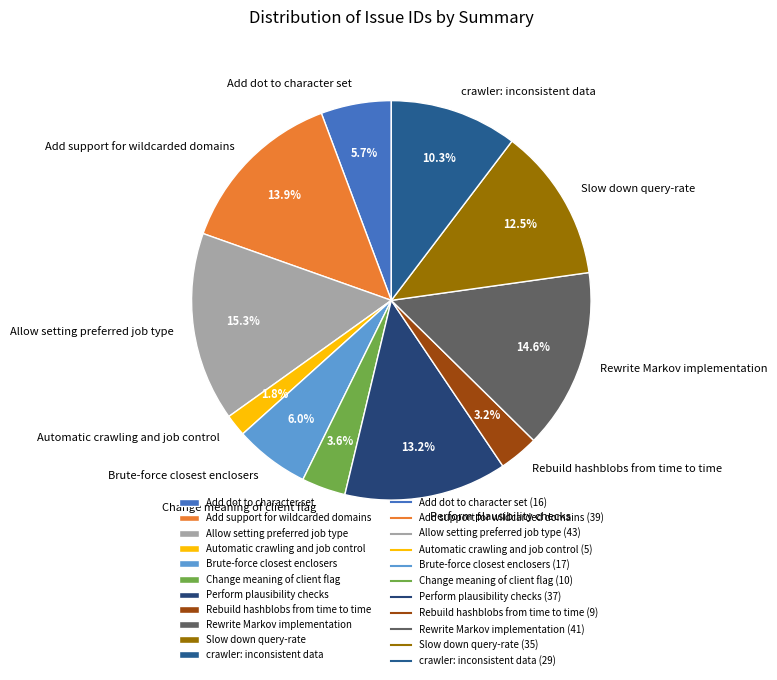

Does any single category account for the majority?

No